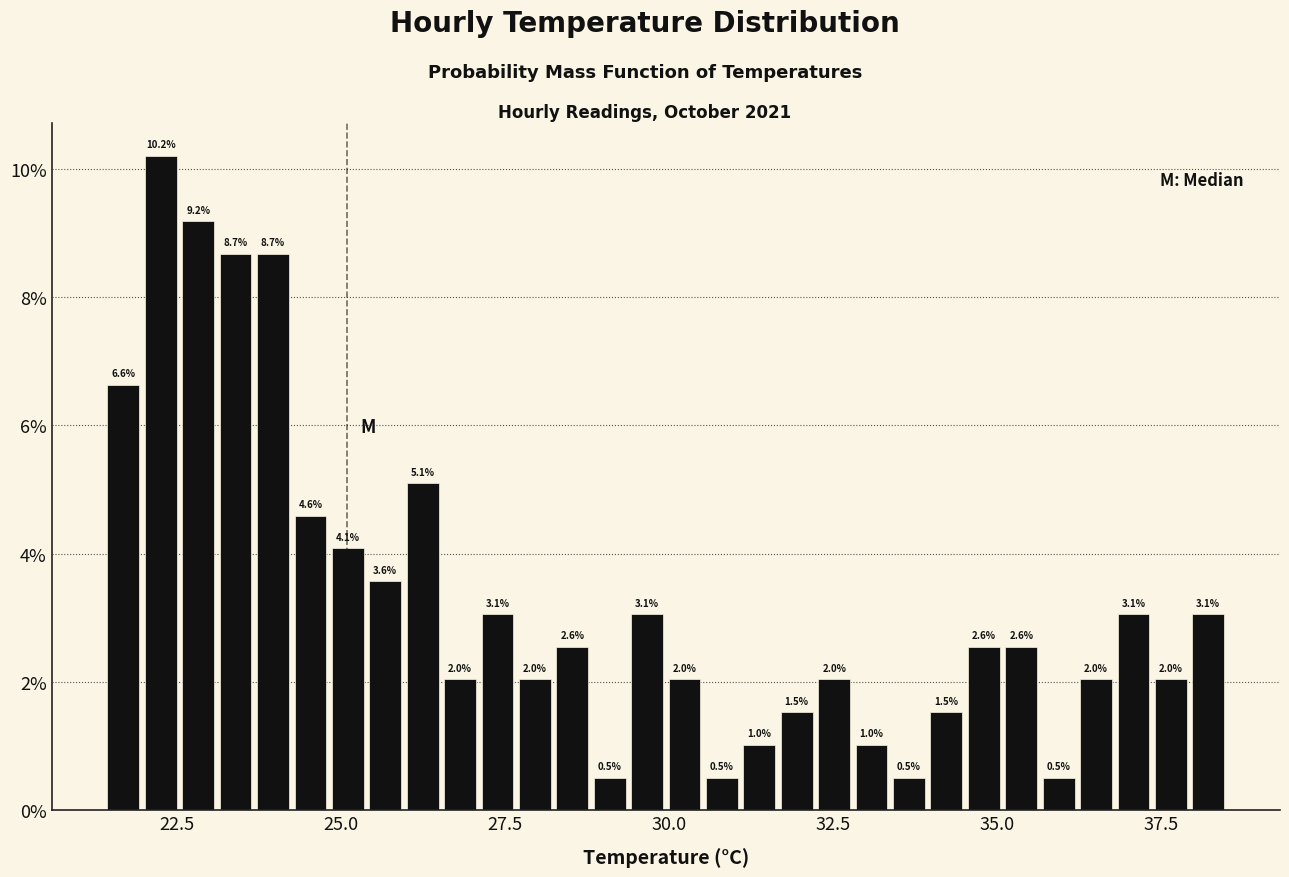

Read against the x-axis, roughly where is the centre of the tallest bar?

22.5